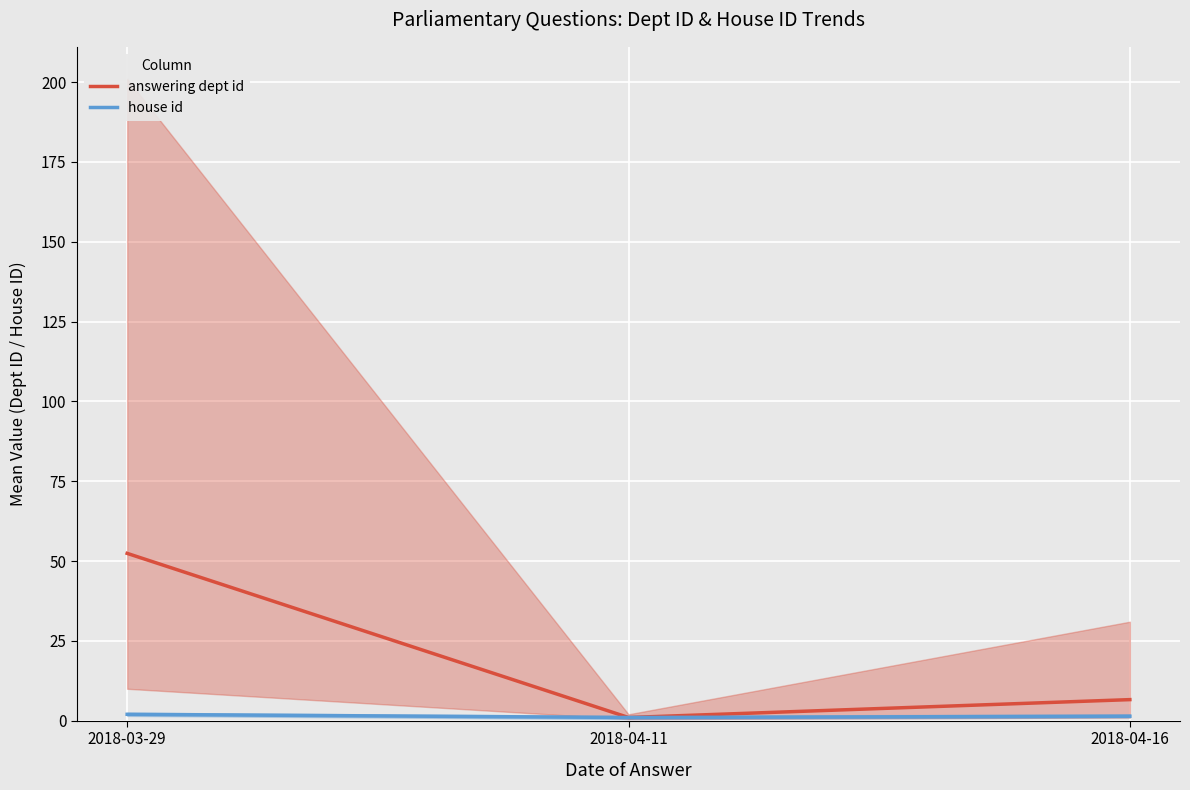

Is the value of house id at 2018-04-11 greater than the value of answering dept id at 2018-03-29?

No